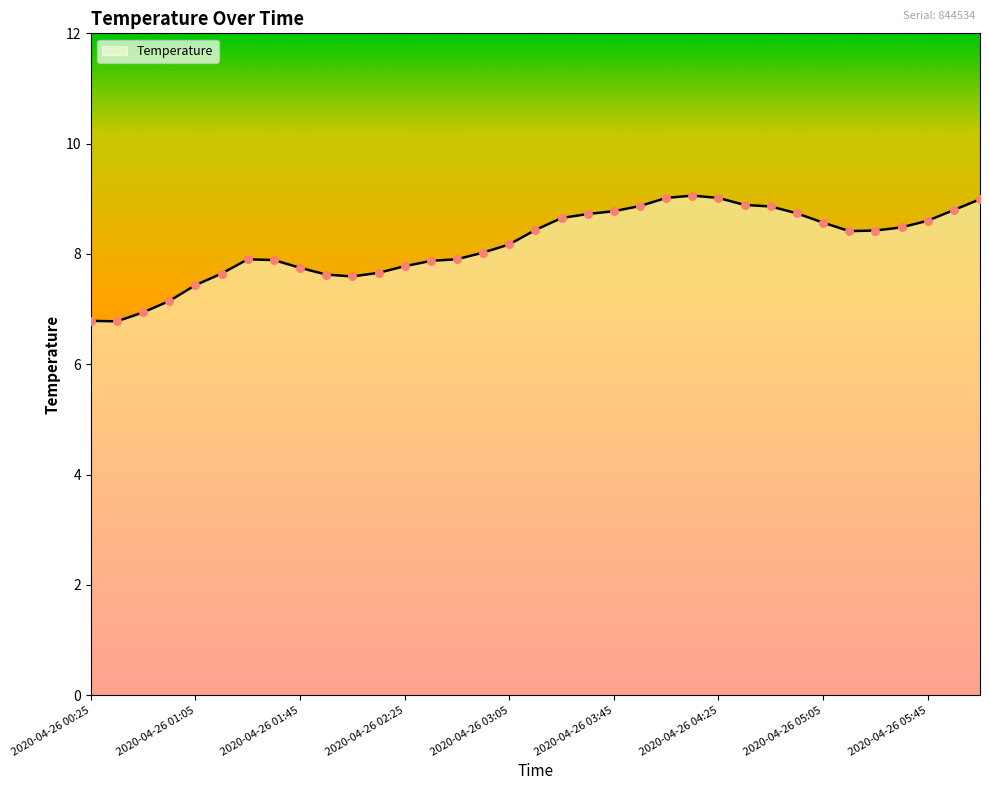

What is the difference between the maximum and minimum values?

2.3